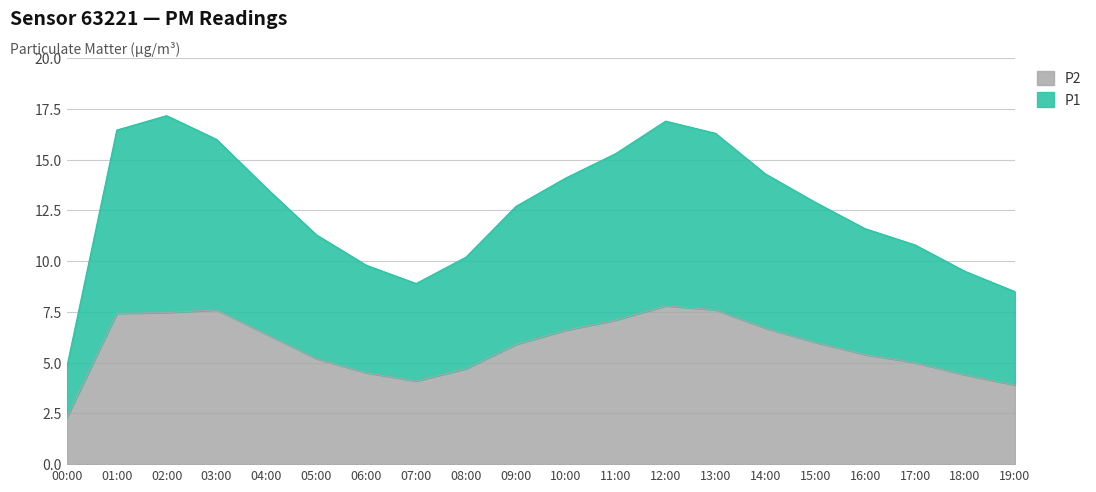

Reading left to right, what are all the values shown in this chart?

P1: 4.8	16.5	17.2	16.0	13.6	11.3	9.8	8.9	10.2	12.7	14.1	15.3	16.9	16.3	14.3	12.9	11.6	10.8	9.5	8.5
P2: 2.3	7.4	7.5	7.6	6.4	5.2	4.5	4.1	4.7	5.9	6.6	7.1	7.8	7.6	6.7	6.0	5.4	5.0	4.4	3.9